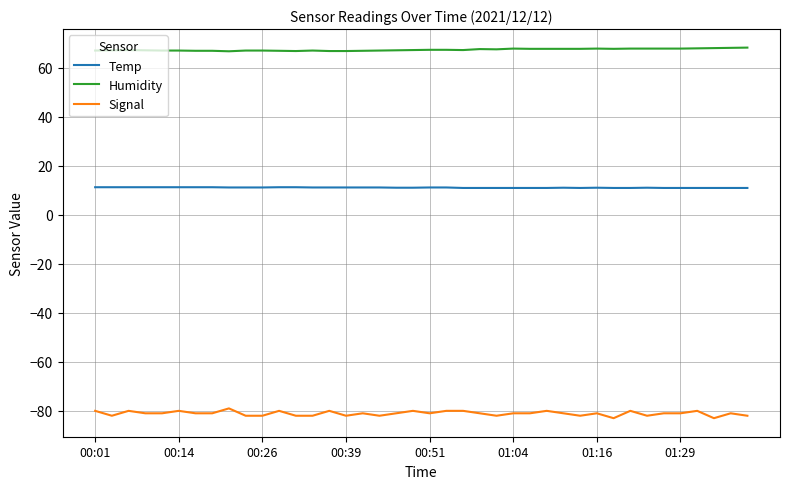

What are all the series names shown in the legend?

Temp, Humidity, Signal